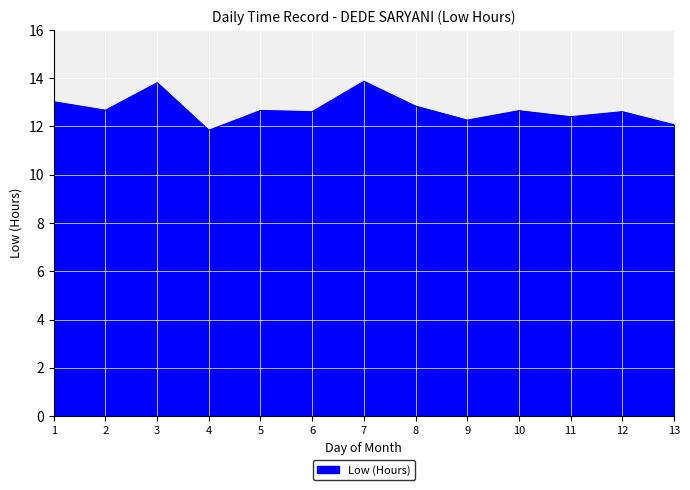

Read the value at 4.

11.8